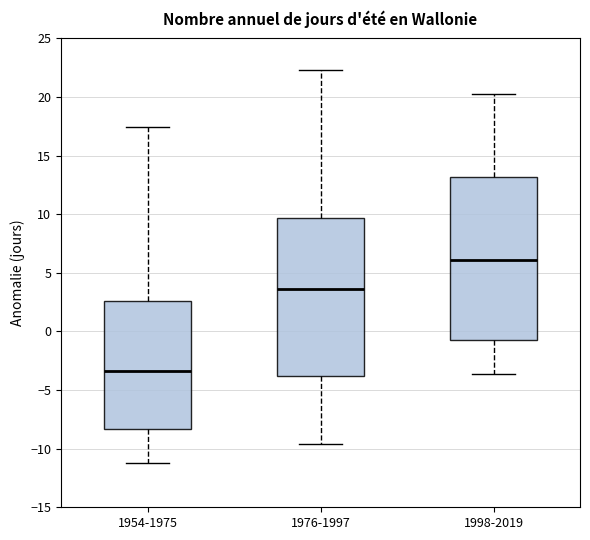

Reading left to right, read every box against the y-axis: the position of its median line, the range the box covers, and the ends of its whiskers. The values are not printed on the chart, so give them approximately, as read against the axis.

1954-1975: median -3.5, box -8.5 to 2.5, whiskers -11.5 to 17.5
1976-1997: median 3.5, box -4.0 to 9.5, whiskers -9.5 to 22.5
1998-2019: median 6.0, box -0.5 to 13.0, whiskers -3.5 to 20.5